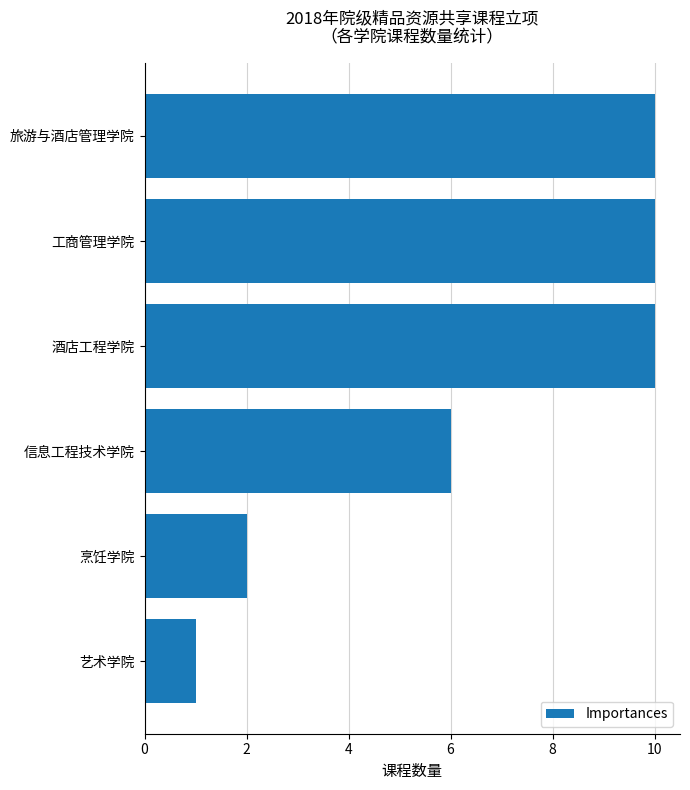

What position from the bottom is 信息工程技术学院?

3